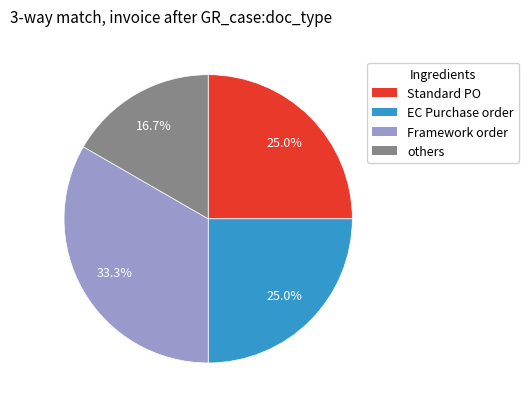

Is there a majority slice in this chart?

No